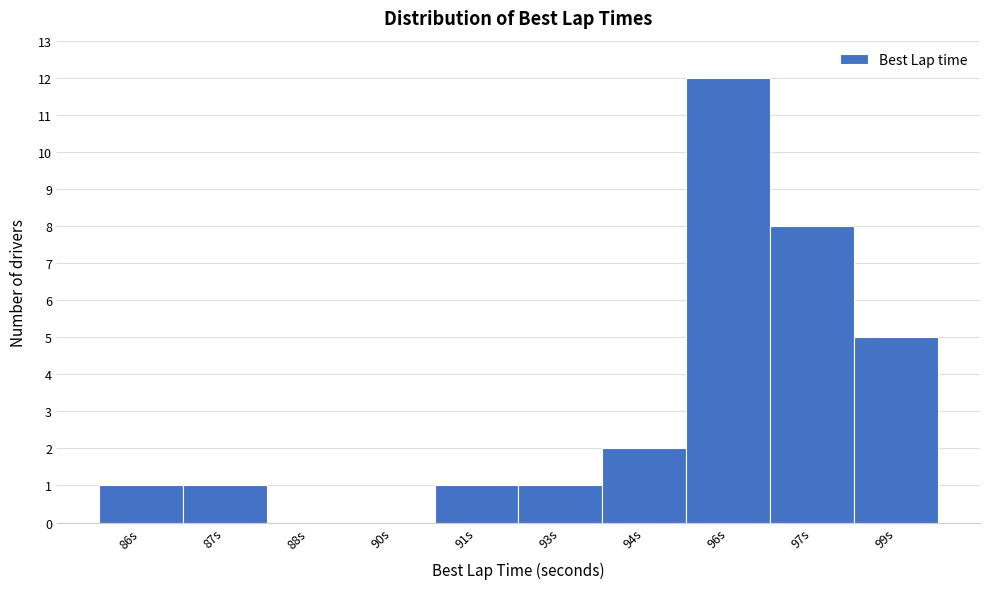

Reading right to left, what are all the values shown in this chart?

99s=5	97s=8	96s=12	94s=2	93s=1	91s=1	90s=0	88s=0	87s=1	86s=1